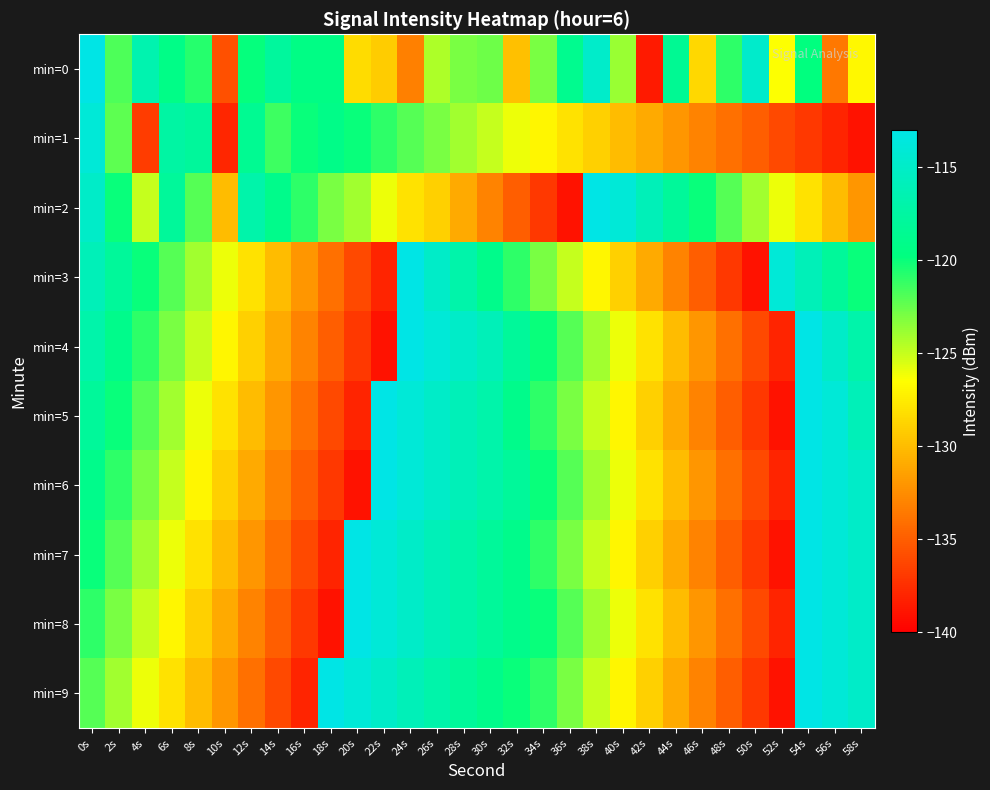

At which category is the sum across all series the highest?

0s